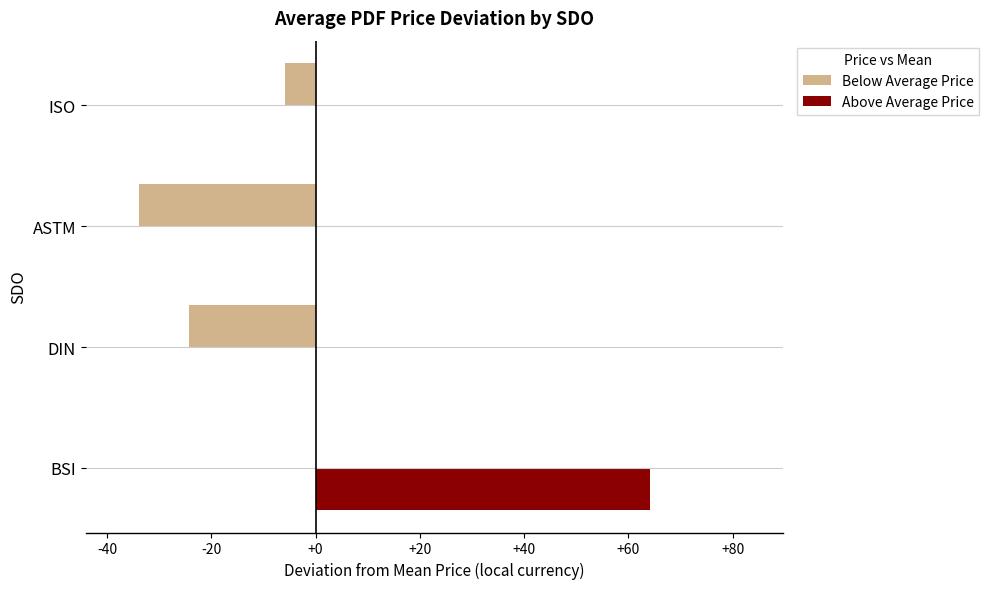

How many data points does each series have?

4